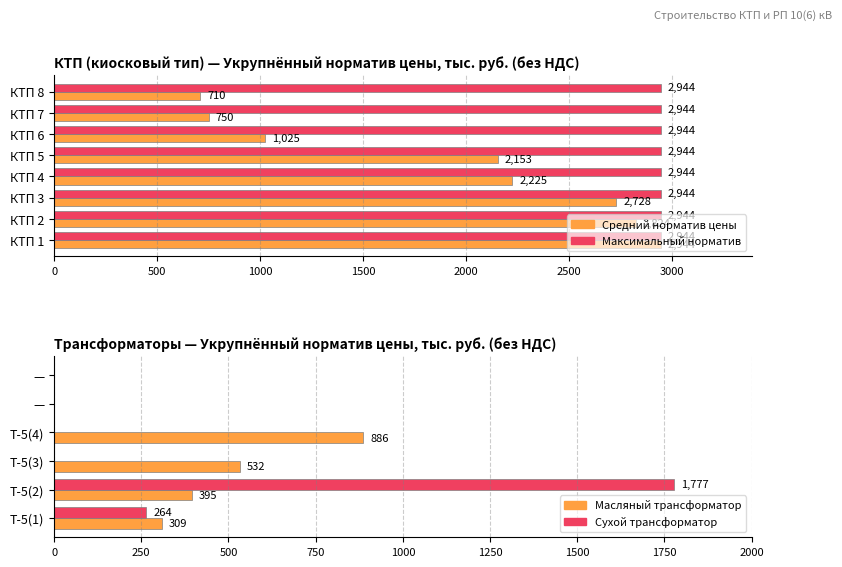

True or false: the data shows 2728 at КТП 3.

True